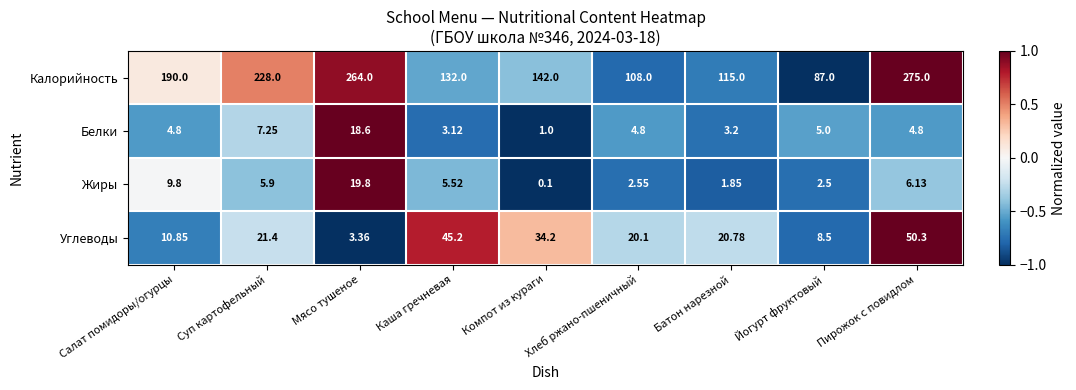

Which series has the largest total across all categories?

Калорийность